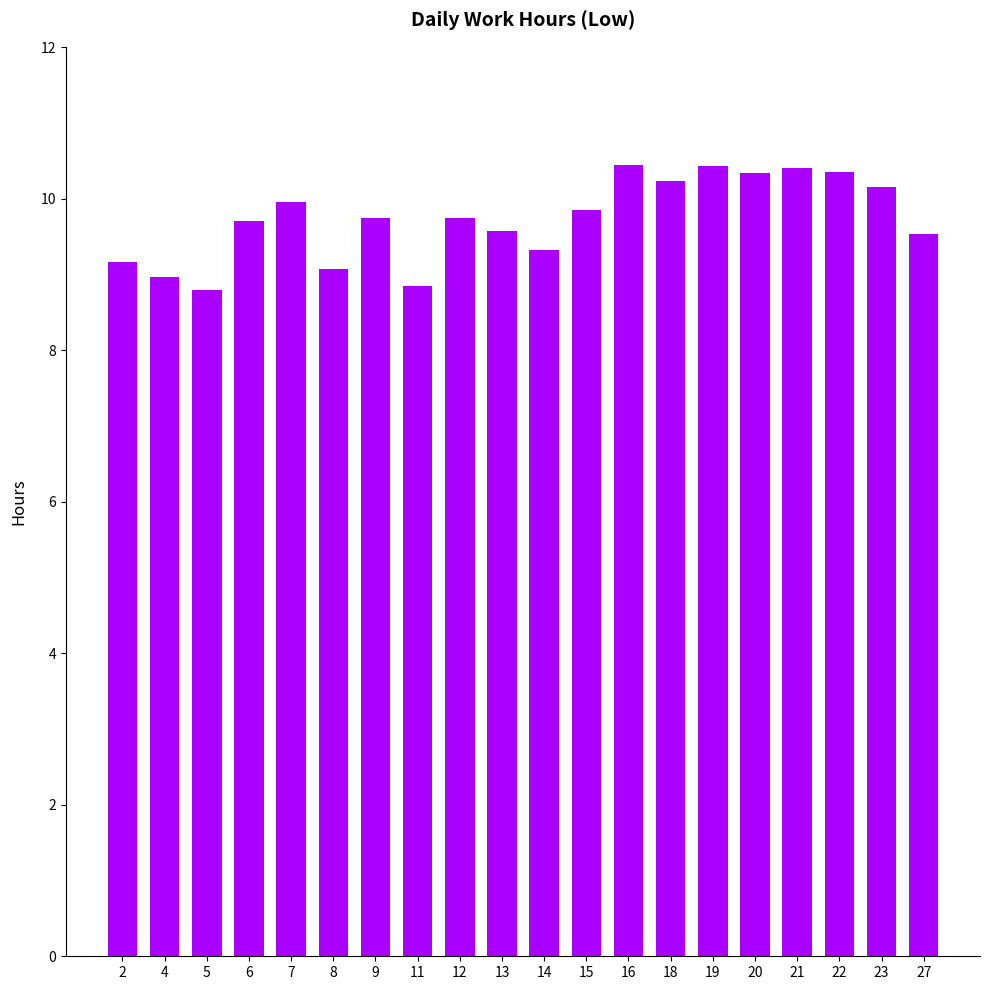

What is the greatest value displayed?

10.4